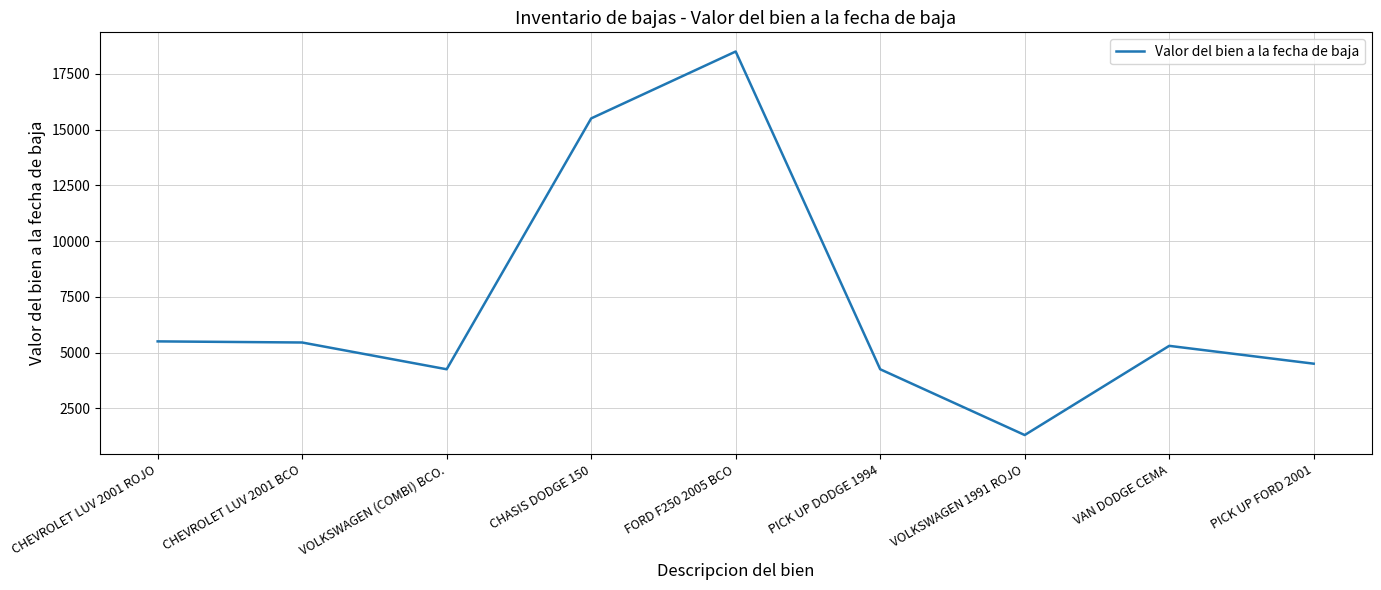

The value at VAN DODGE CEMA is 5300. True or false?

True